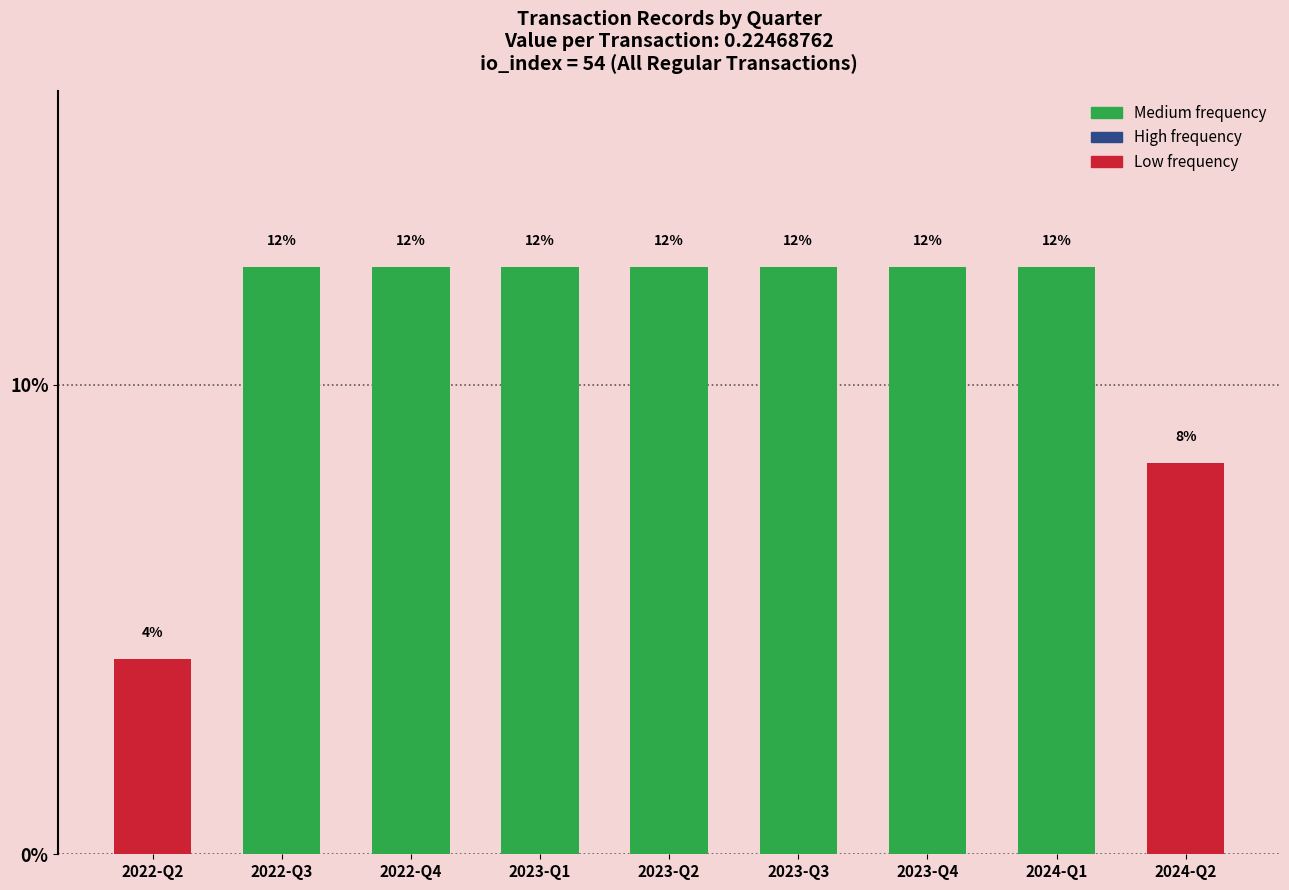

List the labels in order of value, largest first.

2022-Q3, 2022-Q4, 2023-Q1, 2023-Q2, 2023-Q3, 2023-Q4, 2024-Q1, 2024-Q2, 2022-Q2